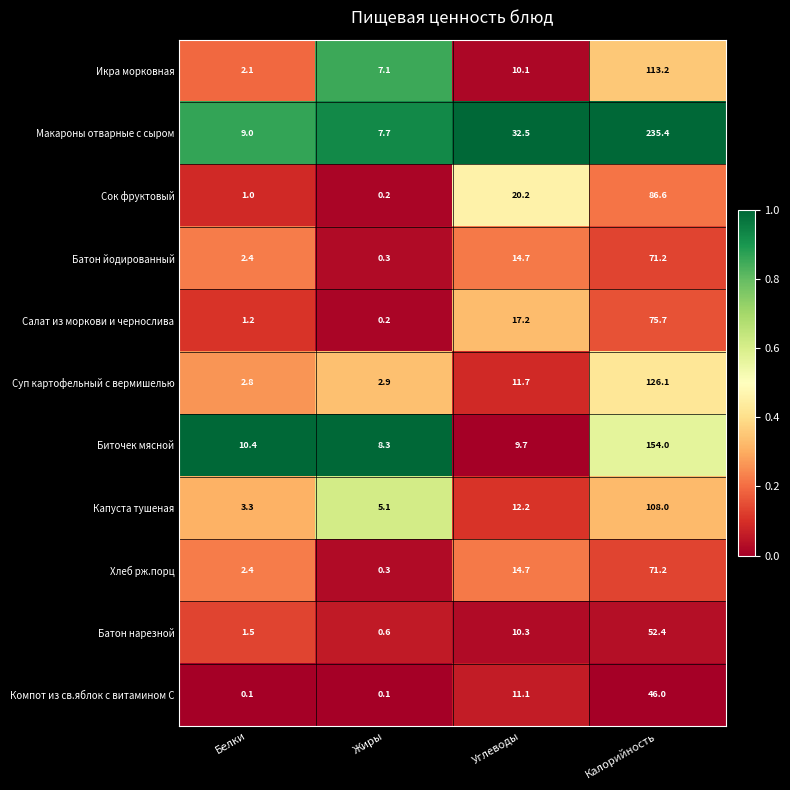

What is the total value across all series at Жиры?

32.8